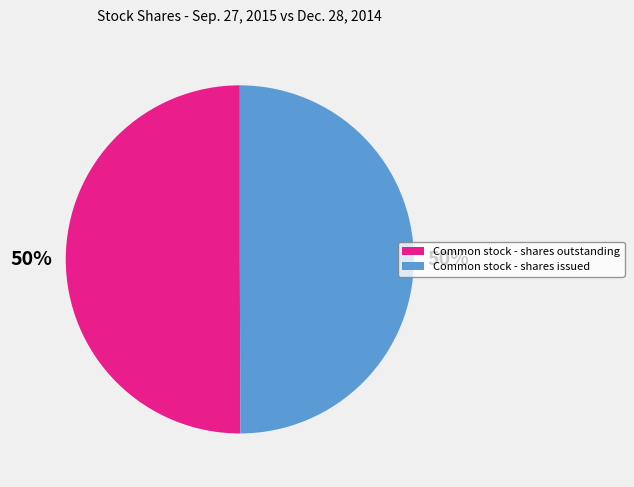

Approximately how many times larger is the value at Common stock - shares outstanding compared to Common stock - shares issued?

1.0